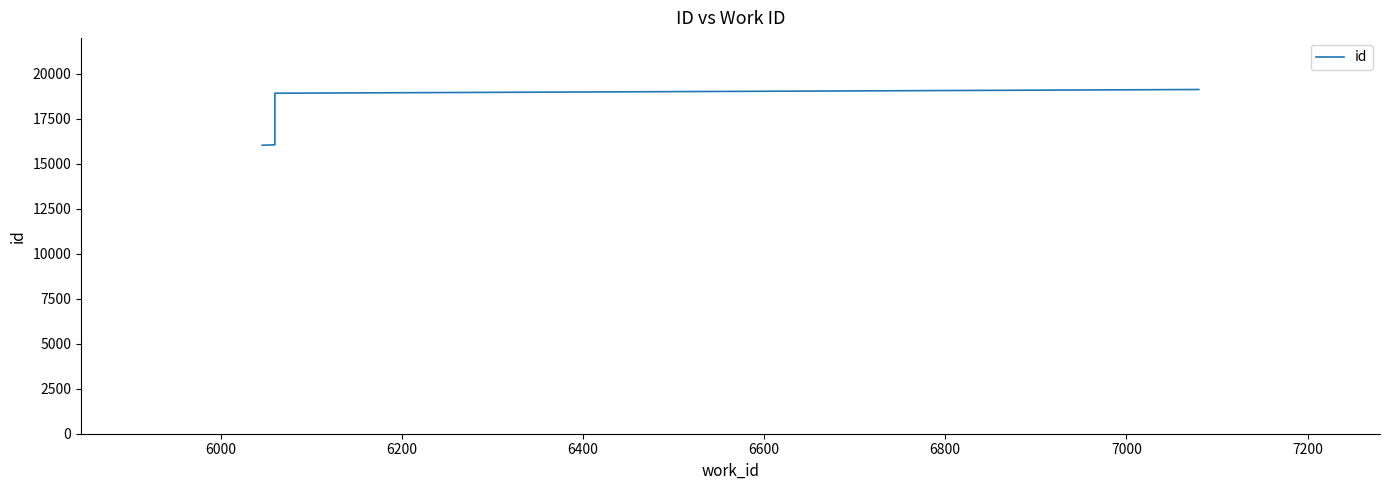

Between 6600 and 6400, which is larger?

6600